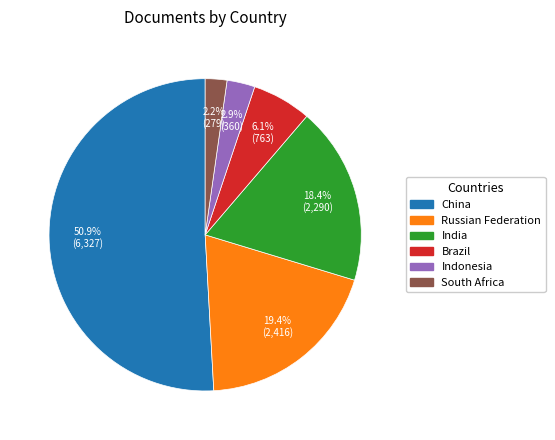

Which category has the biggest portion of the pie?

China